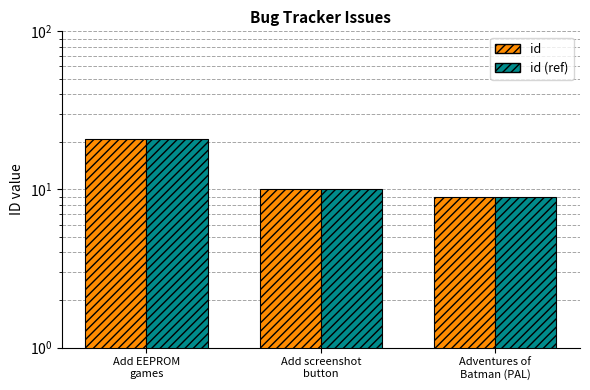

Is it true that id (ref) equals 5 at Adventures of
Batman (PAL)?

False